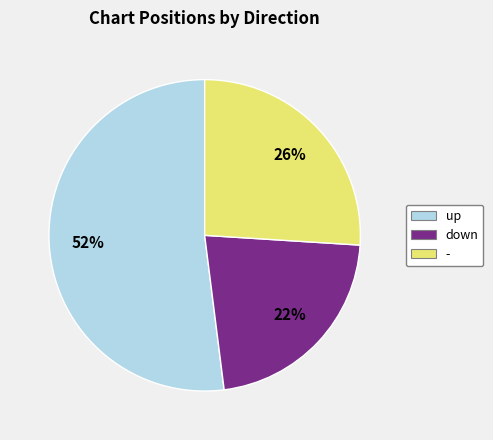

Count the number of slices in the pie.

3